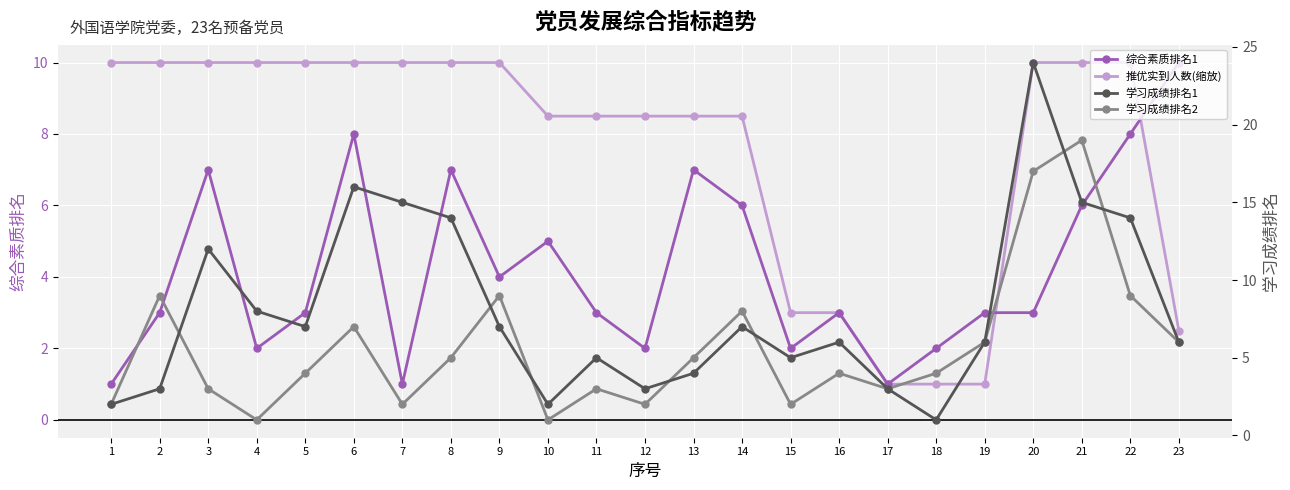

What is the sum of the 学习成绩排名1 values at 23 and 14?

13.0